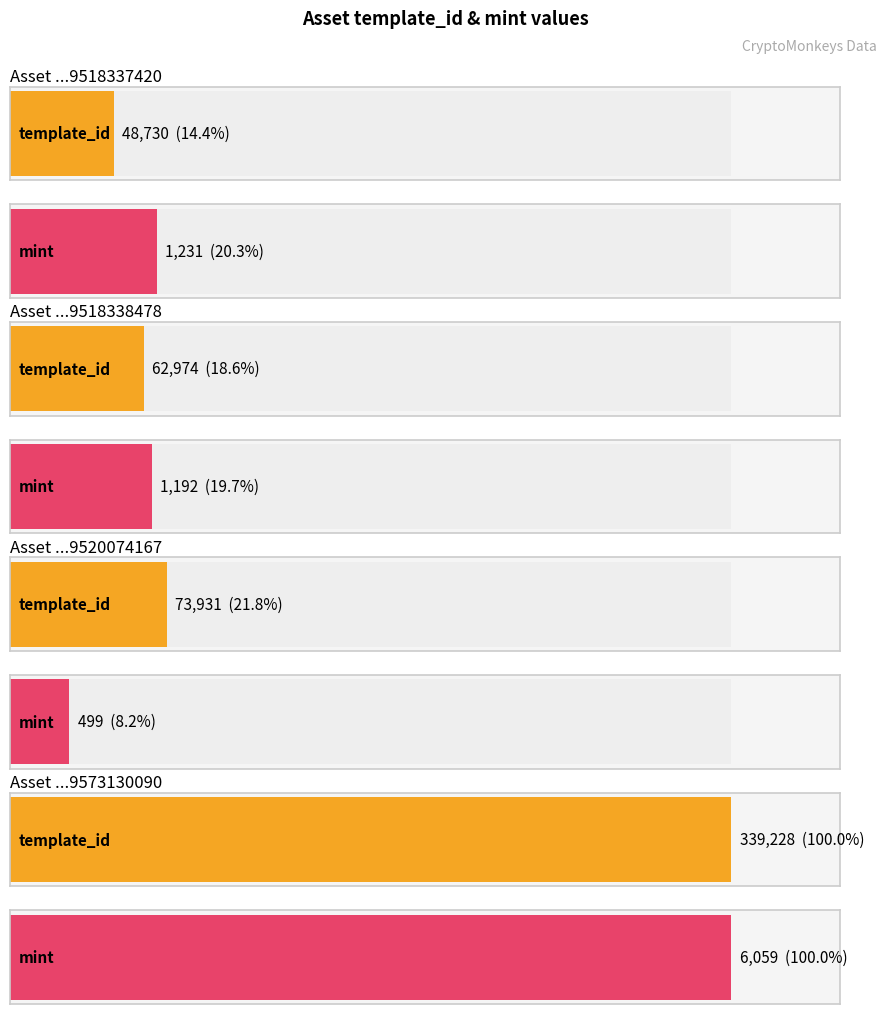

At which category is the sum across all series the highest?

1099573130090